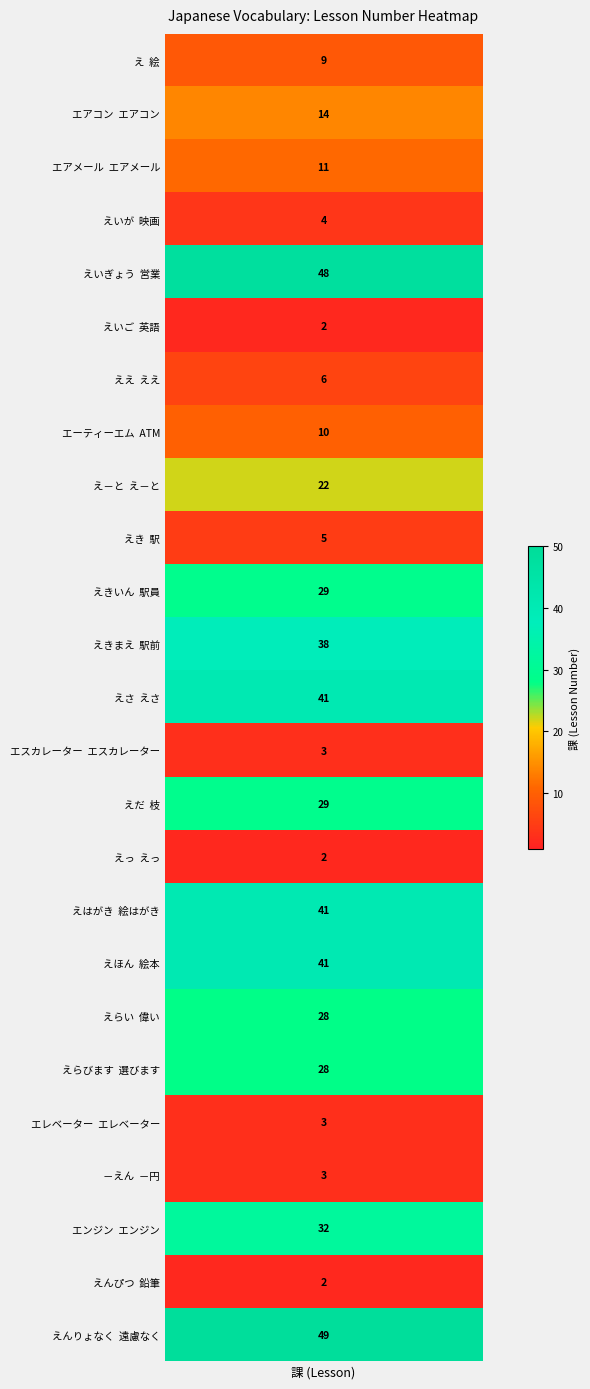

List the labels in order of value, smallest first.

英語, えっ, 鉛筆, エスカレーター, エレベーター, －円, 映画, 駅, ええ, 絵, ATM, エアメール, エアコン, え－と, 偉い, 選びます, 駅員, 枝, エンジン, 駅前, えさ, 絵はがき, 絵本, 営業, 遠慮なく